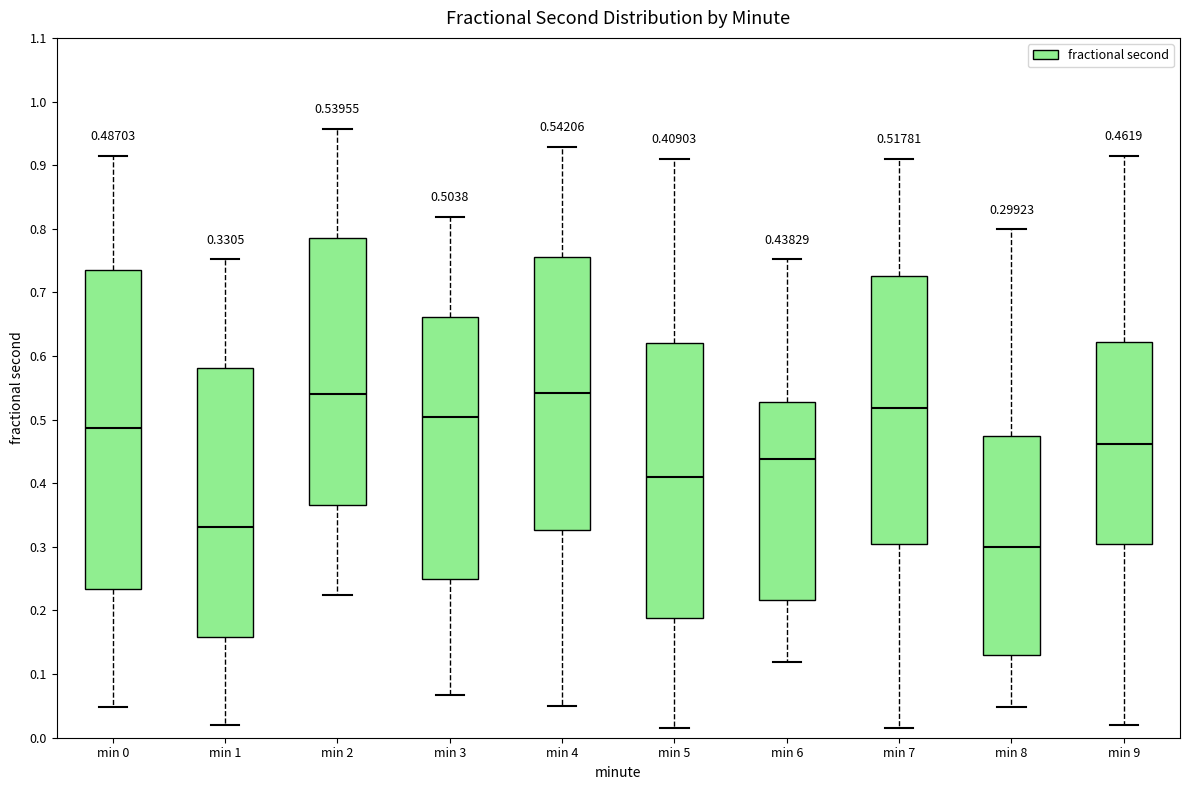

Comparing the boxes themselves (not the whiskers), which one is the tallest?

min 0